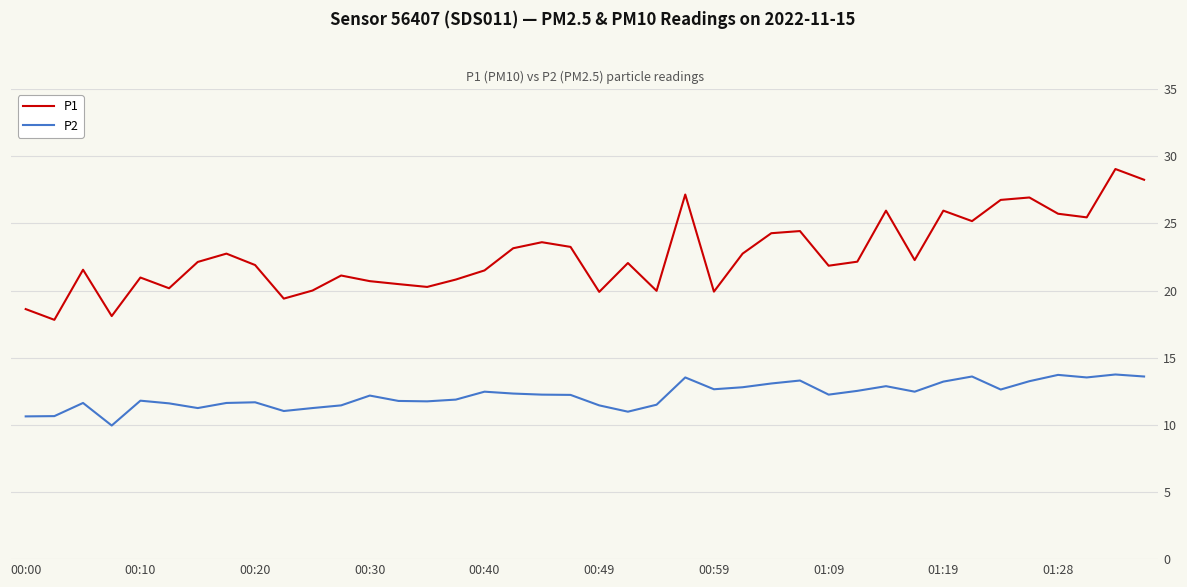

True or false: P1 and P2 intersect in this chart.

False